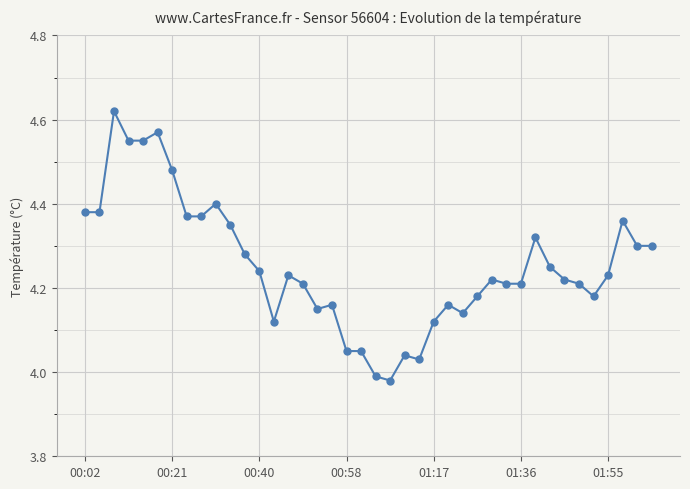

What is the difference between the second highest and second lowest values?

0.6